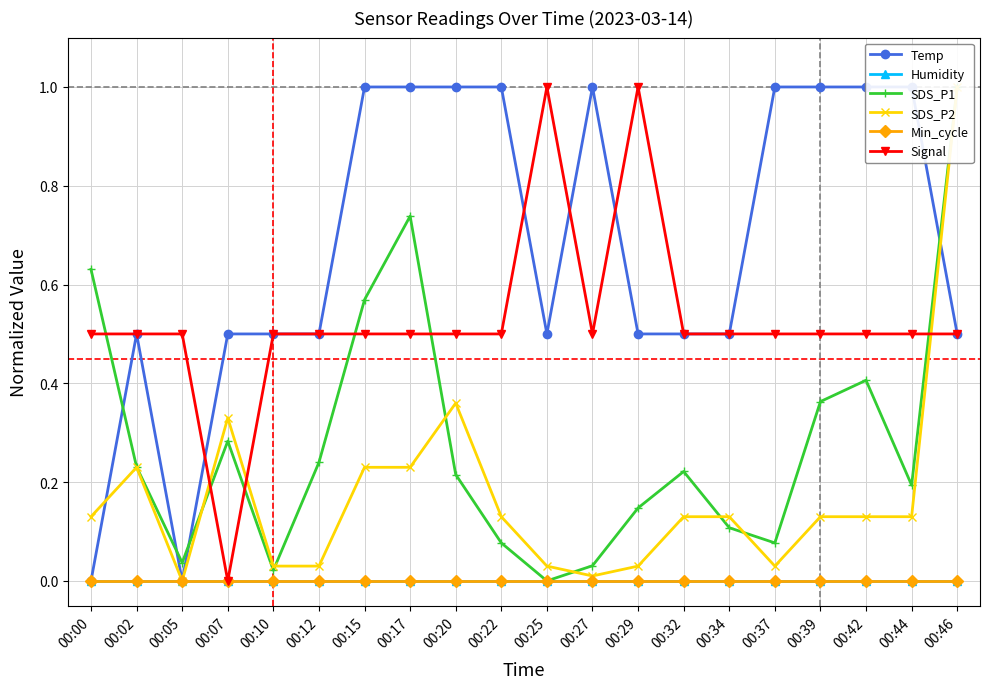

At which label does SDS_P1 reach its minimum?

00:25